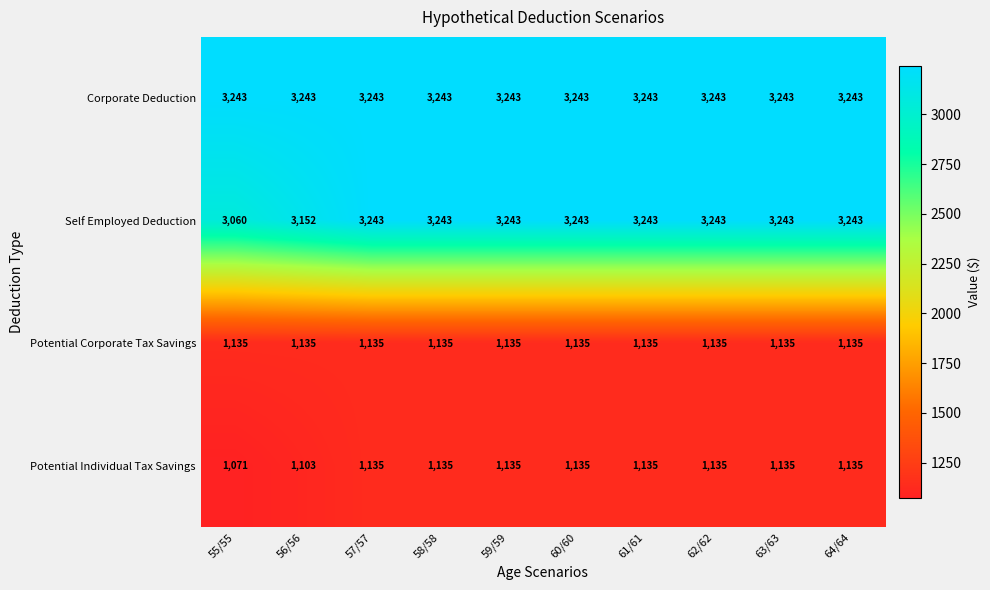

What value does the Potential Corporate Tax Savings series have at 60/60?

1135